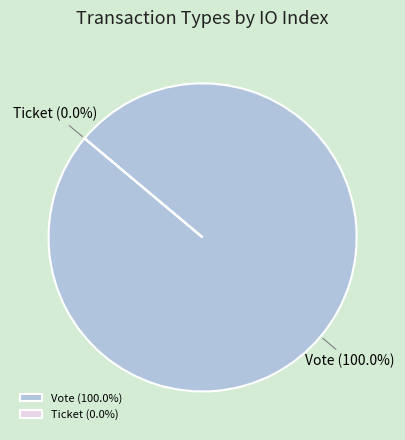

To the nearest percent, what is the difference between the largest and smallest slice percentages?

100%